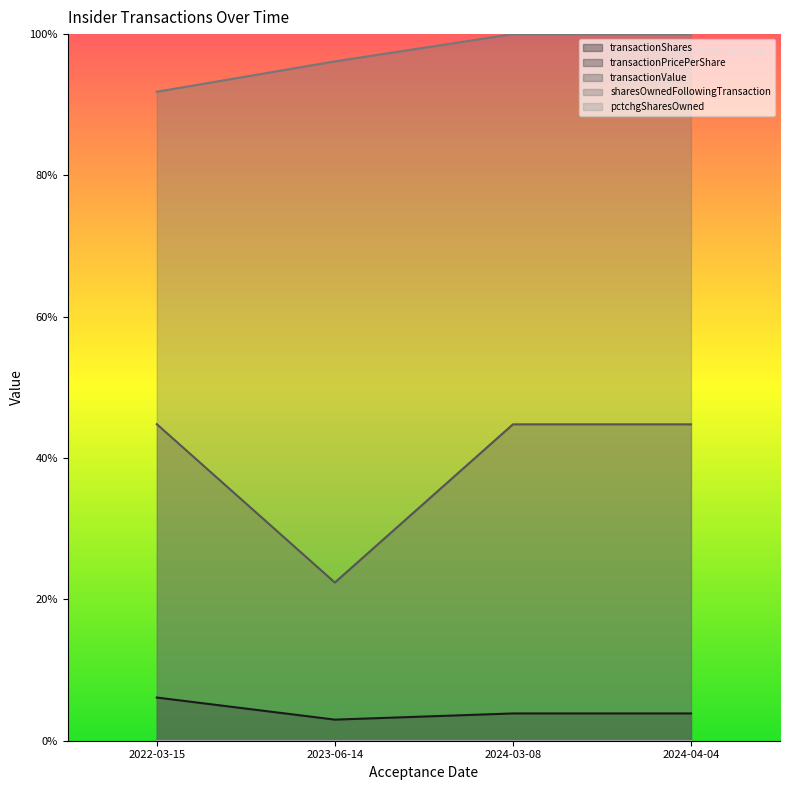

Which series has the widest spread of values?

transactionValue